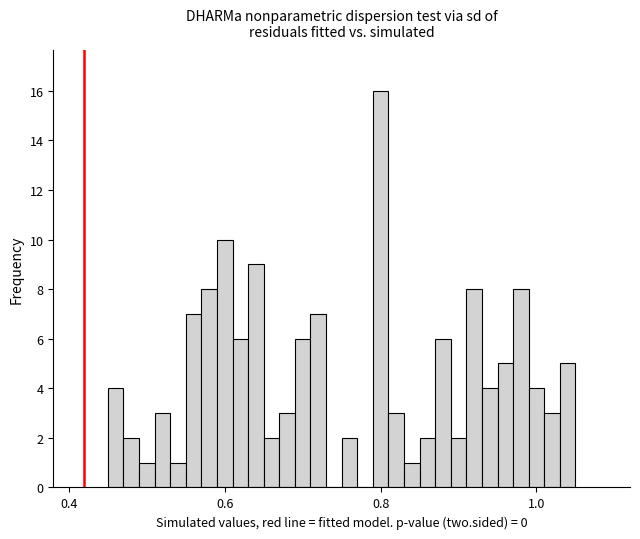

Around what value on the x-axis is the tallest bar? Give the approximate position of its centre, as read against the axis.

0.80